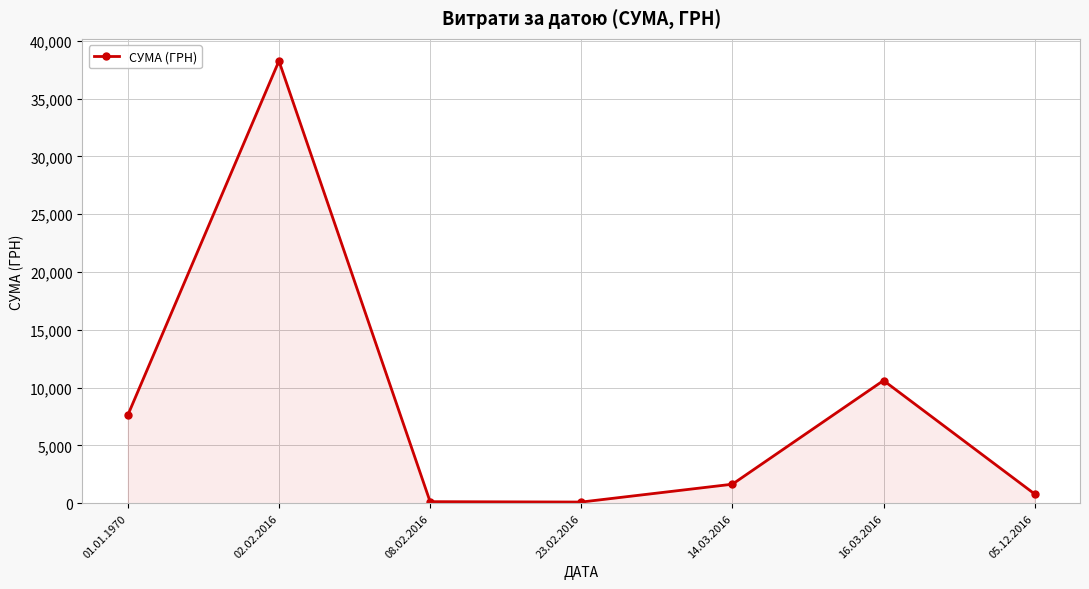

How many points are higher than both their immediate neighbors (excluding endpoints)?

2